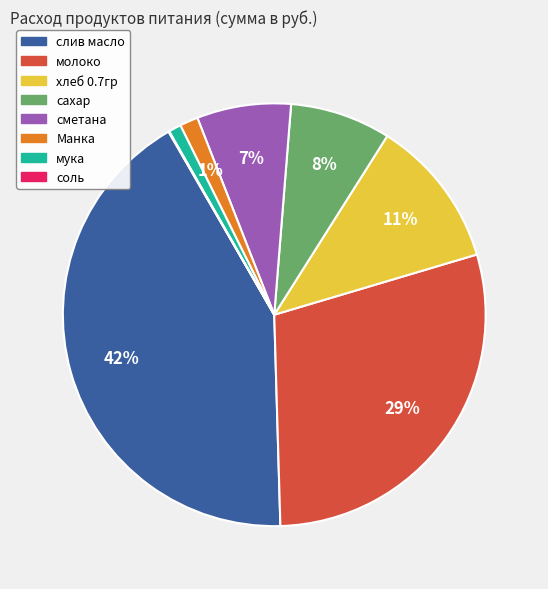

True or false: молоко accounts for 29% of the total.

True